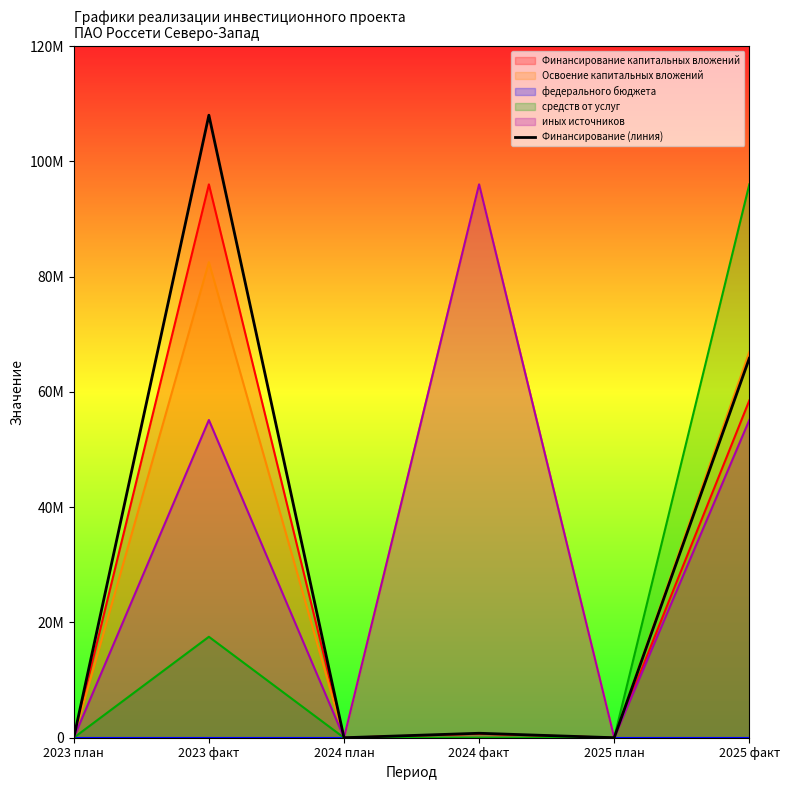

Does the chart display data point markers on the line(s)?

No